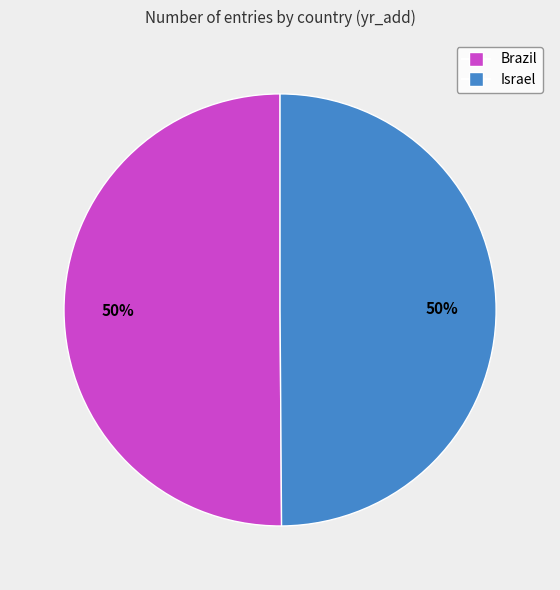

Approximately how many times larger is the value at Brazil compared to Israel?

1.0